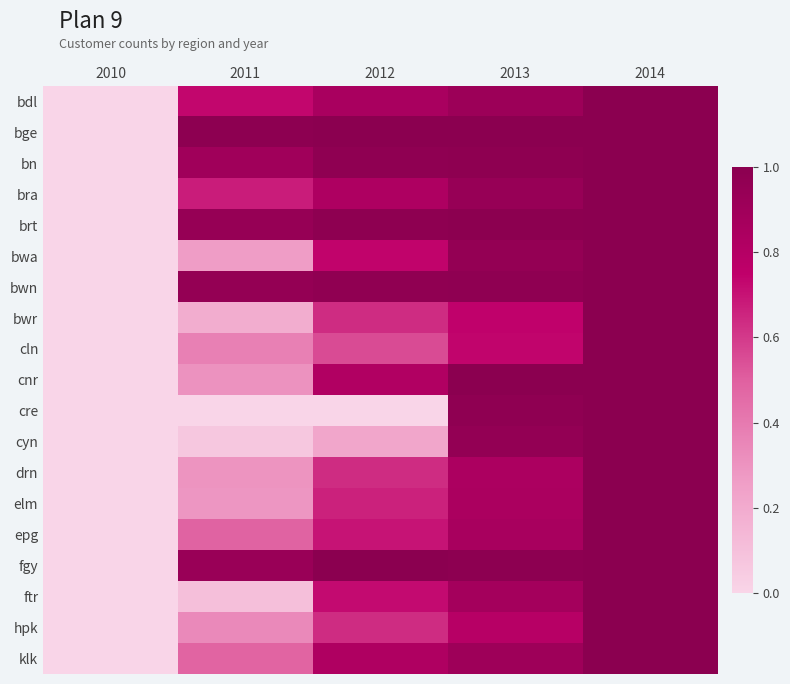

At which category does the chart reach its minimum across all series?

2010